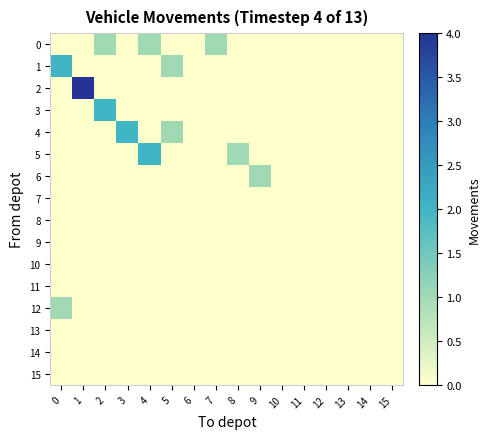

Reading right to left, list all the values displayed in this chart.

0: 15=0	14=0	13=0	12=0	11=0	10=0	9=0	8=0	7=1	6=0	5=0	4=1	3=0	2=1	1=0	0=0
1: 15=0	14=0	13=0	12=0	11=0	10=0	9=0	8=0	7=0	6=0	5=1	4=0	3=0	2=0	1=0	0=2
2: 15=0	14=0	13=0	12=0	11=0	10=0	9=0	8=0	7=0	6=0	5=0	4=0	3=0	2=0	1=4	0=0
3: 15=0	14=0	13=0	12=0	11=0	10=0	9=0	8=0	7=0	6=0	5=0	4=0	3=0	2=2	1=0	0=0
4: 15=0	14=0	13=0	12=0	11=0	10=0	9=0	8=0	7=0	6=0	5=1	4=0	3=2	2=0	1=0	0=0
5: 15=0	14=0	13=0	12=0	11=0	10=0	9=0	8=1	7=0	6=0	5=0	4=2	3=0	2=0	1=0	0=0
6: 15=0	14=0	13=0	12=0	11=0	10=0	9=1	8=0	7=0	6=0	5=0	4=0	3=0	2=0	1=0	0=0
7: 15=0	14=0	13=0	12=0	11=0	10=0	9=0	8=0	7=0	6=0	5=0	4=0	3=0	2=0	1=0	0=0
8: 15=0	14=0	13=0	12=0	11=0	10=0	9=0	8=0	7=0	6=0	5=0	4=0	3=0	2=0	1=0	0=0
9: 15=0	14=0	13=0	12=0	11=0	10=0	9=0	8=0	7=0	6=0	5=0	4=0	3=0	2=0	1=0	0=0
10: 15=0	14=0	13=0	12=0	11=0	10=0	9=0	8=0	7=0	6=0	5=0	4=0	3=0	2=0	1=0	0=0
11: 15=0	14=0	13=0	12=0	11=0	10=0	9=0	8=0	7=0	6=0	5=0	4=0	3=0	2=0	1=0	0=0
12: 15=0	14=0	13=0	12=0	11=0	10=0	9=0	8=0	7=0	6=0	5=0	4=0	3=0	2=0	1=0	0=1
13: 15=0	14=0	13=0	12=0	11=0	10=0	9=0	8=0	7=0	6=0	5=0	4=0	3=0	2=0	1=0	0=0
14: 15=0	14=0	13=0	12=0	11=0	10=0	9=0	8=0	7=0	6=0	5=0	4=0	3=0	2=0	1=0	0=0
15: 15=0	14=0	13=0	12=0	11=0	10=0	9=0	8=0	7=0	6=0	5=0	4=0	3=0	2=0	1=0	0=0